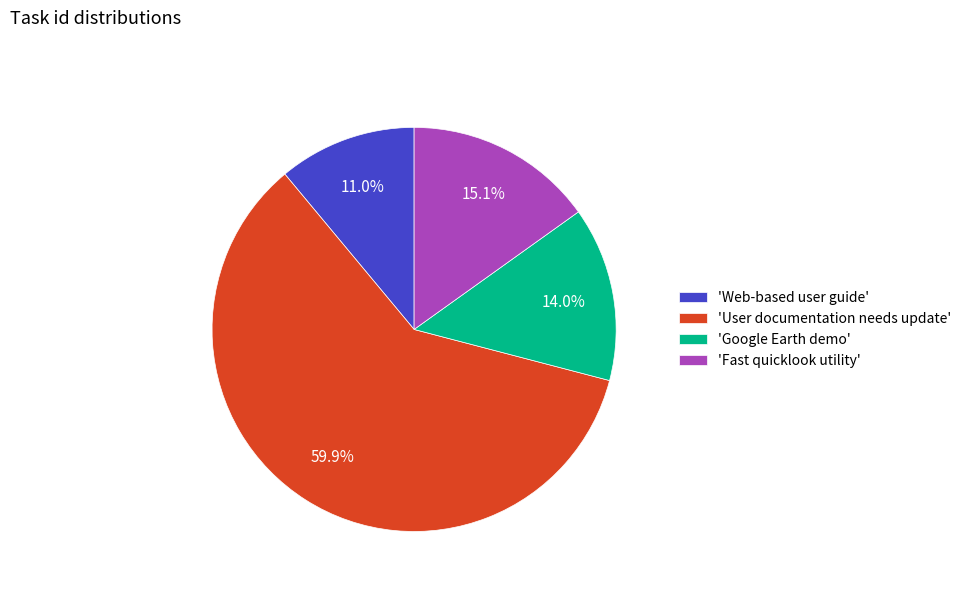

Which has a higher value, 'Fast quicklook utility' or 'Web-based user guide'?

'Fast quicklook utility'